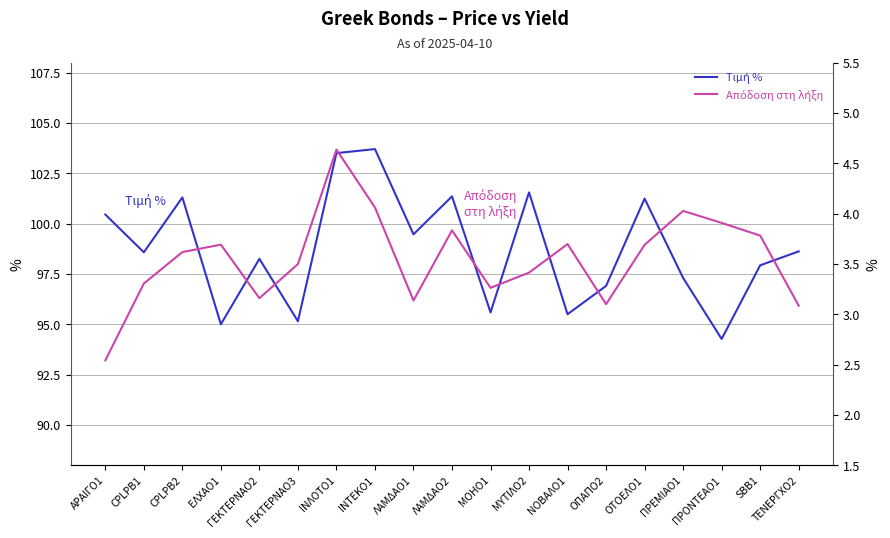

What are all the series names shown in the legend?

Τιμή %, Απόδοση στη λήξη